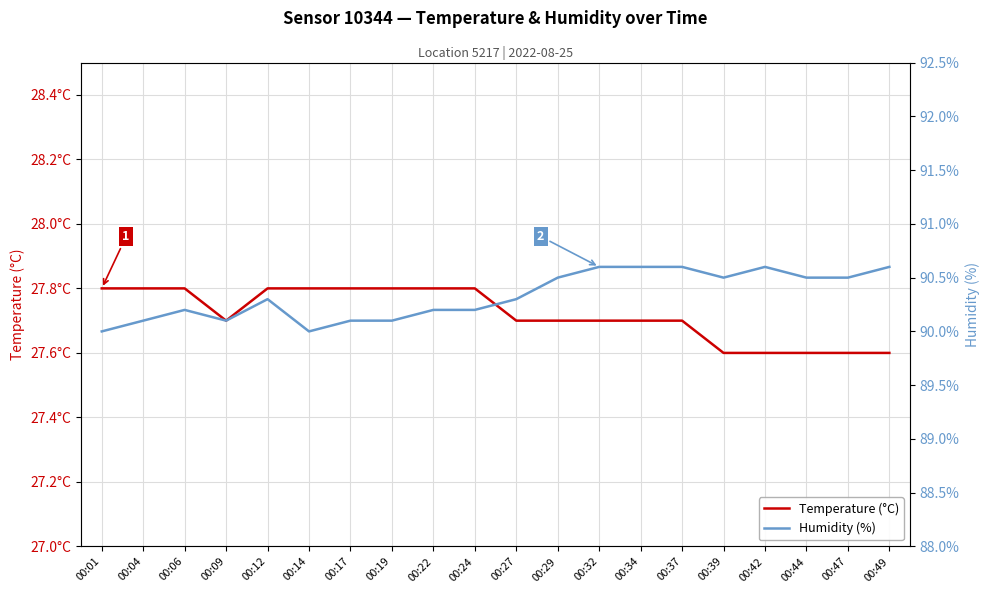

At which category does the chart reach its peak across all series?

00:32